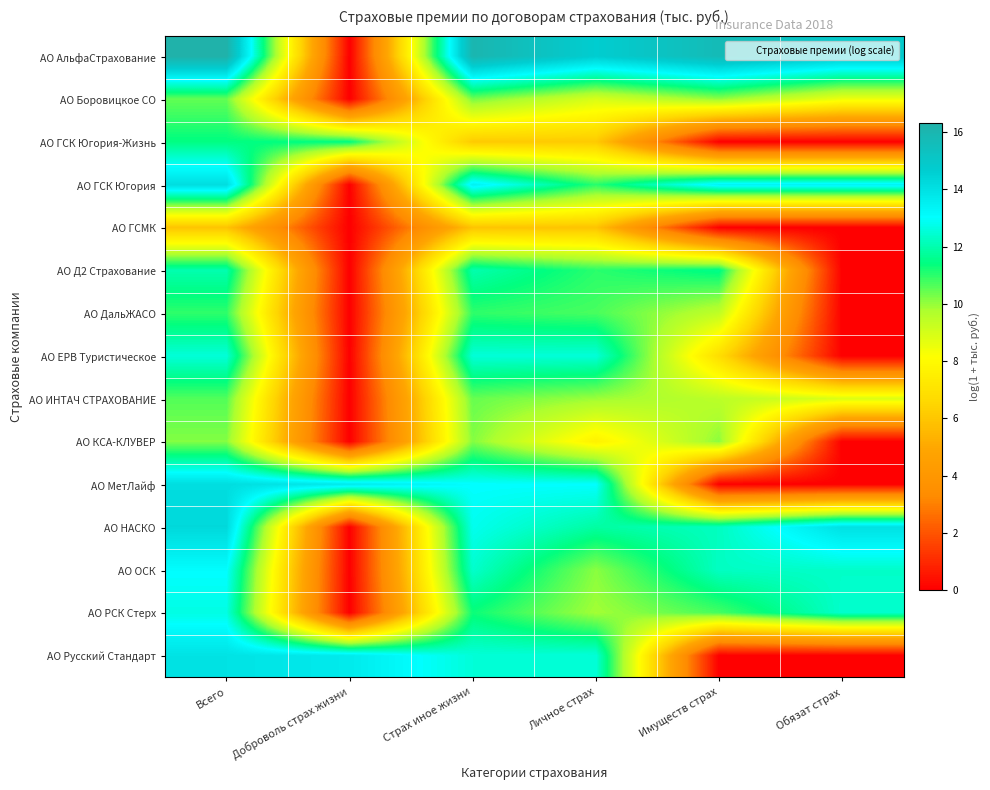

Between Имуществ страх and Обязат страх, which series saw the biggest shift?

АО Д2 Страхование